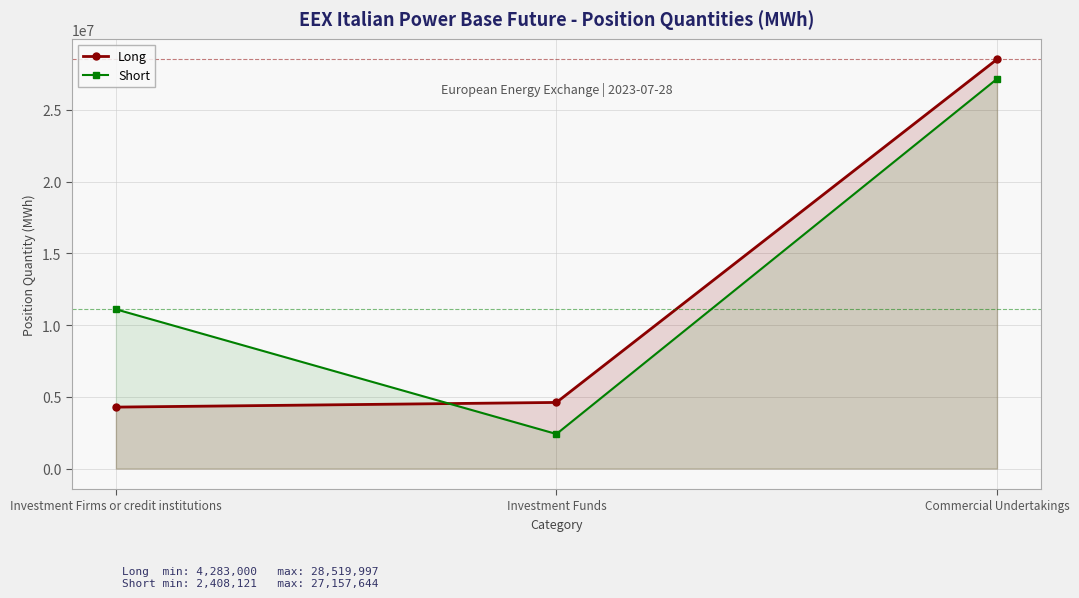

Between Investment Firms or credit institutions and Investment Funds, which is larger?

Investment Funds